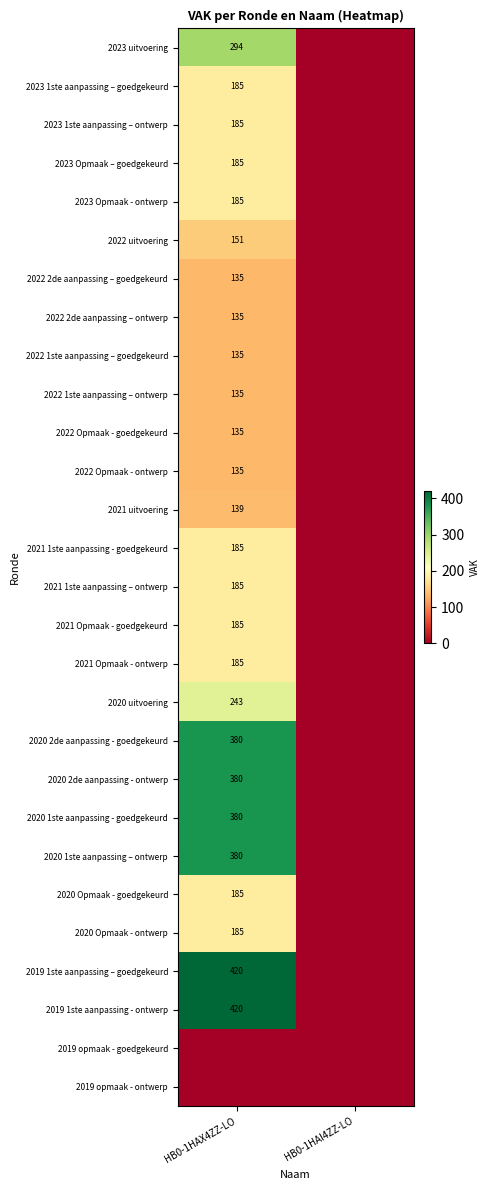

True or false: 2020 Opmaak - goedgekeurd has a value of 185 at HB0-1HAX4ZZ-LO.

True